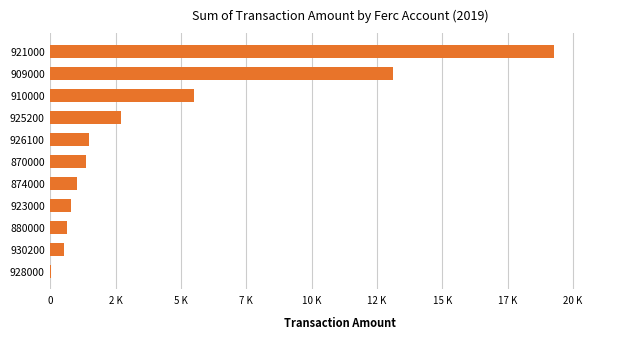

What is the sum of all values?

46432.3